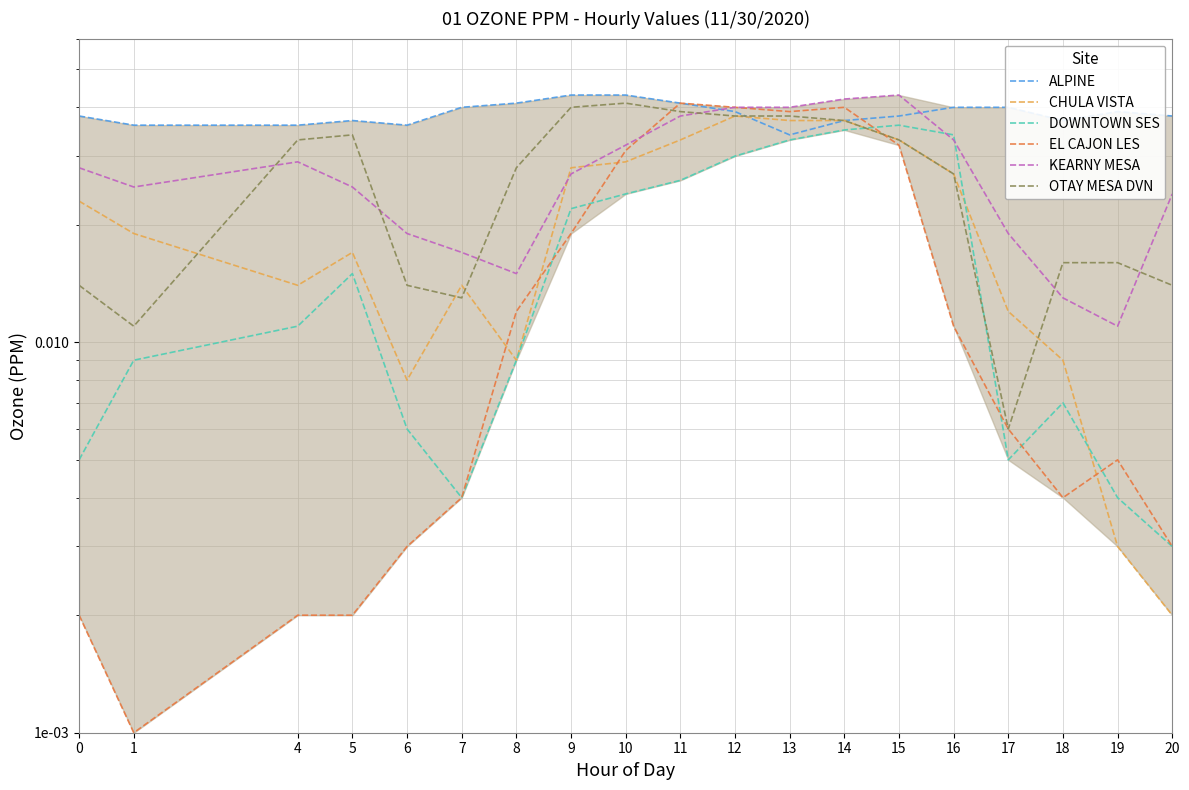

True or false: EL CAJON LES has a value of 0.0 at 15.

False